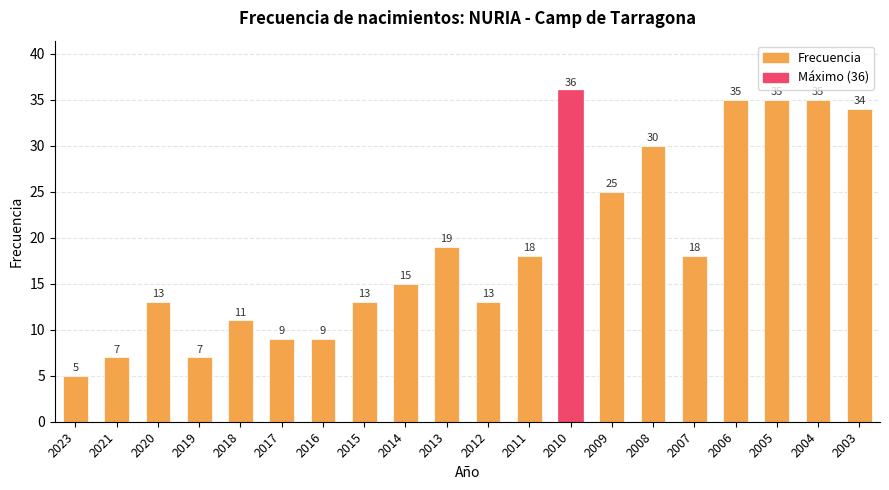

Does the chart contain stacked bars?

No